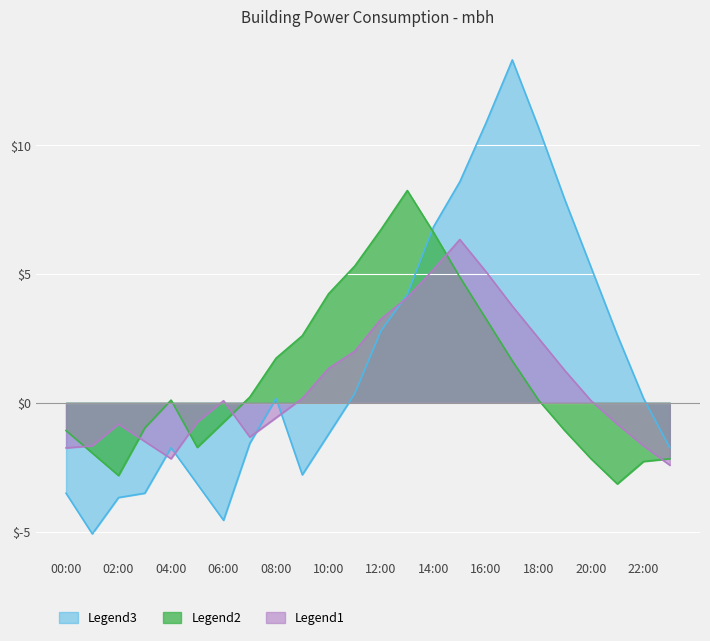

Is it true that the value at 20:00 is 0.0?

False